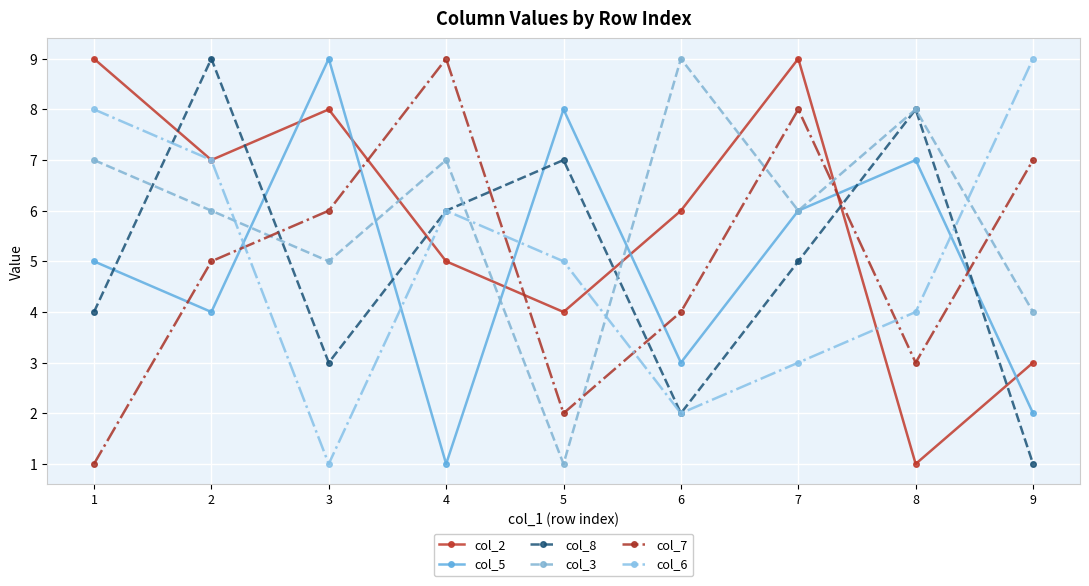

Is it true that col_5 equals 16 at 3?

False